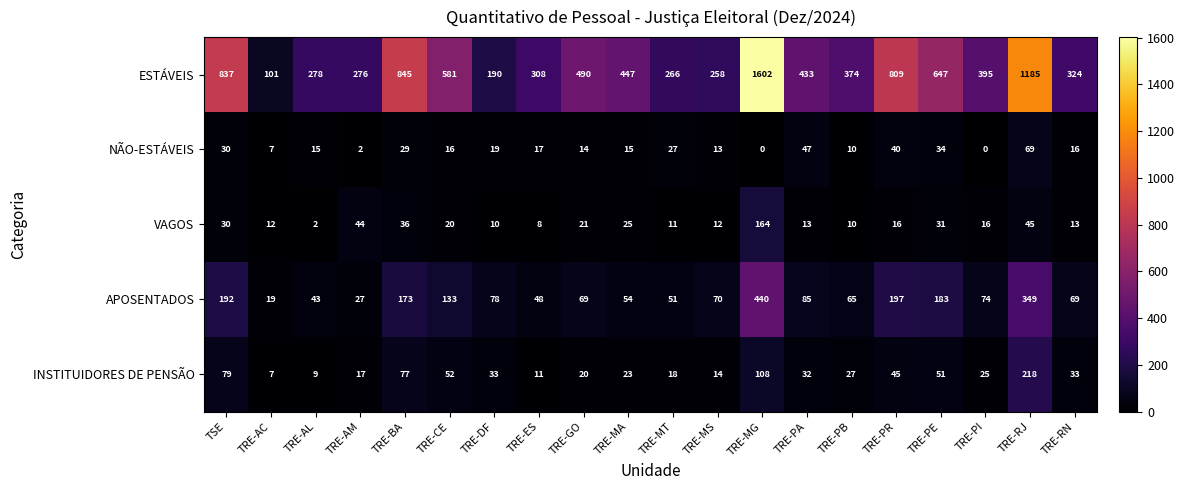

At which category does the chart reach its peak across all series?

TRE-MG